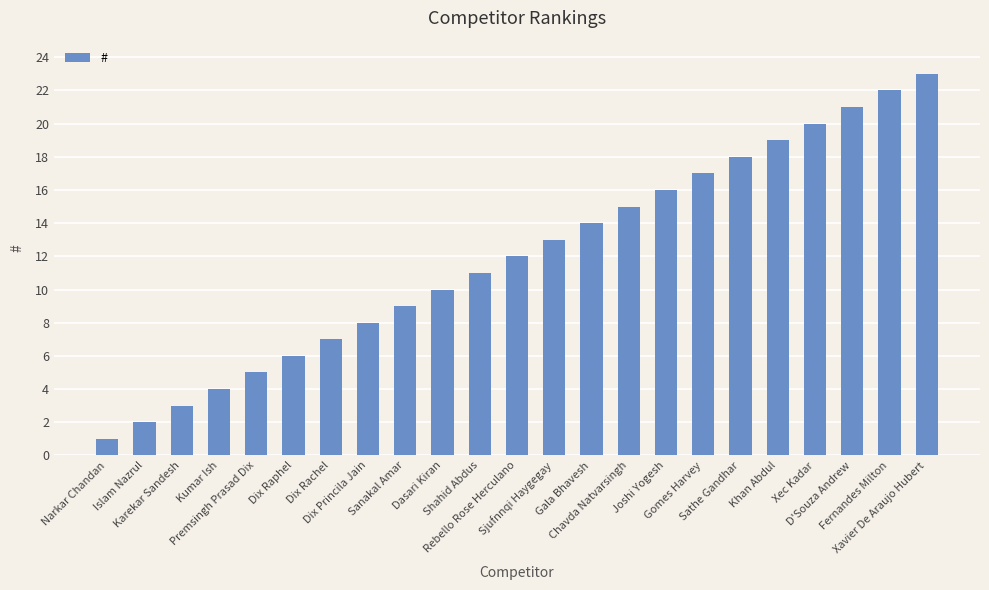

Which label corresponds to the smallest value in the chart?

Narkar Chandan